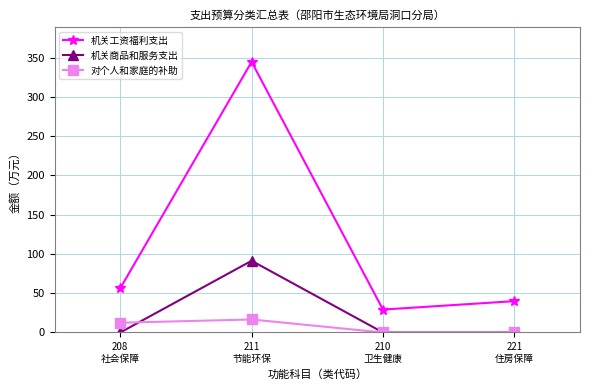

Rank the series by their maximum value, from highest to lowest.

机关工资福利支出, 机关商品和服务支出, 对个人和家庭的补助